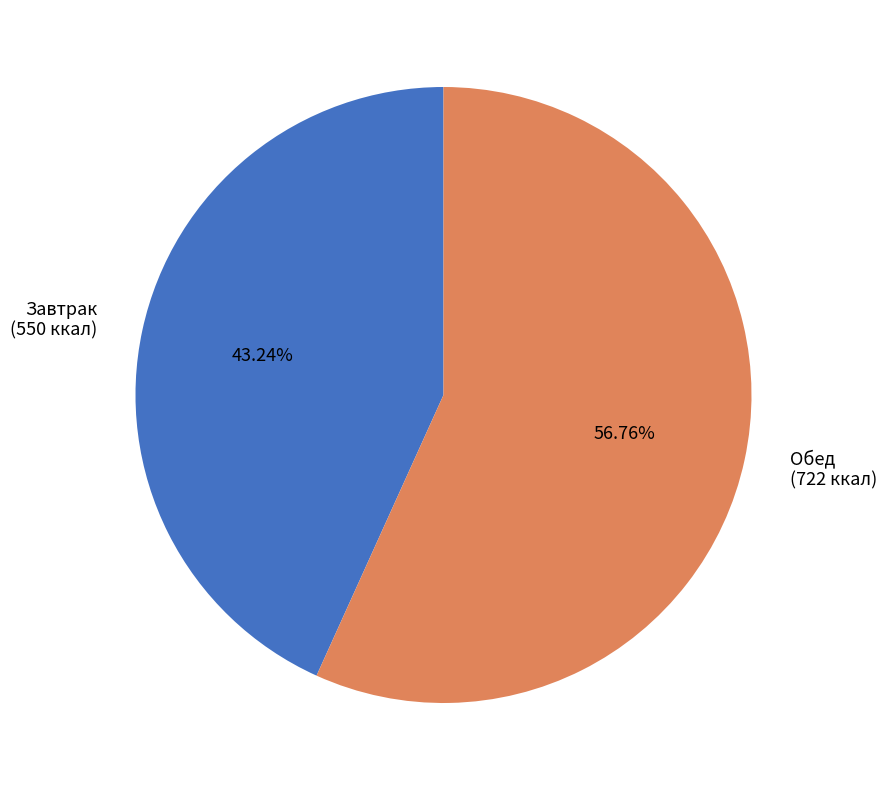

Is the sum of Обед and Завтрак greater than half?

Yes